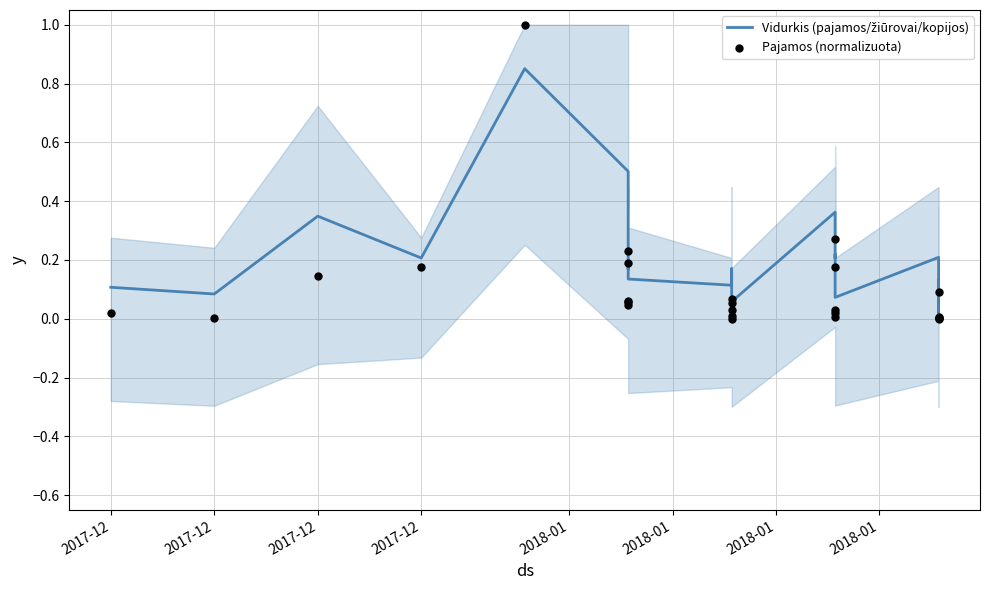

What are all the series names shown in the legend?

Vidurkis (pajamos/žiūrovai/kopijos), Pajamos (normalizuota)